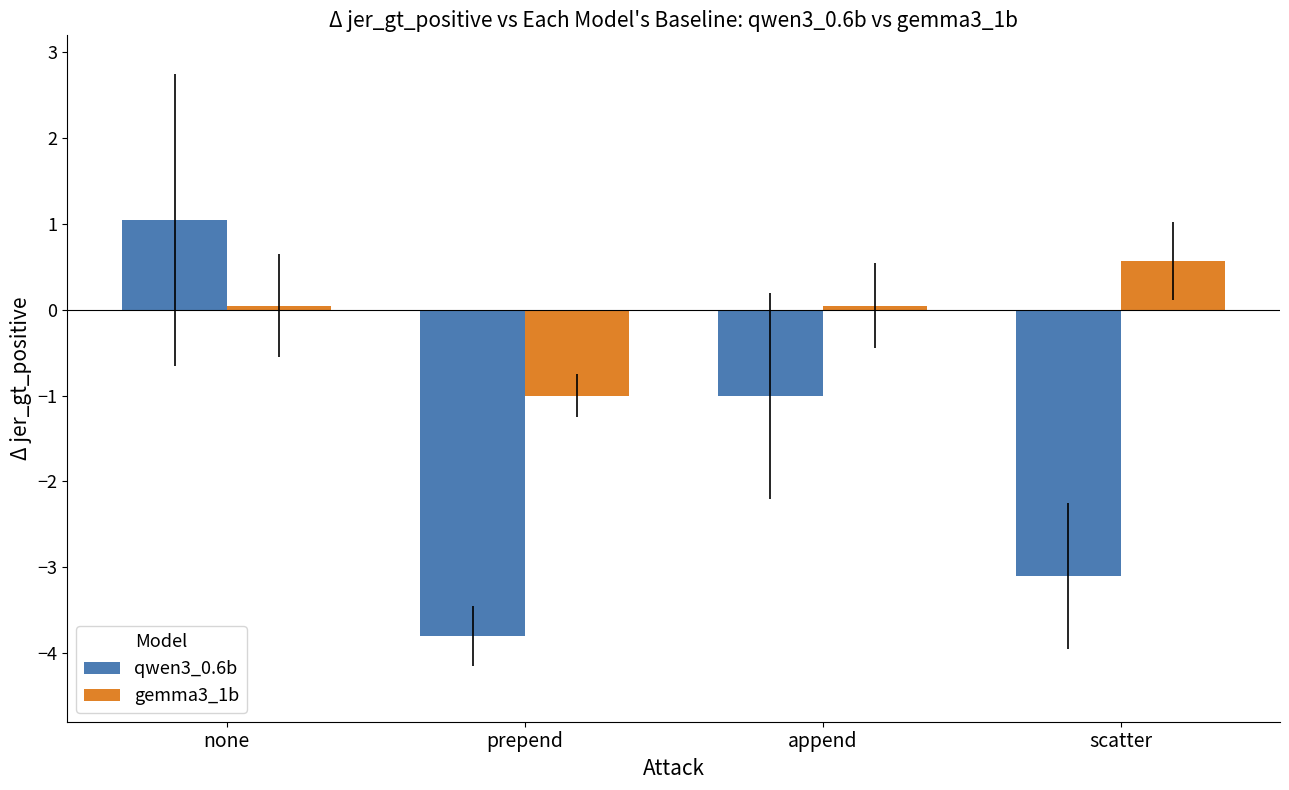

What is the value of the qwen3_0.6b bar at the 3rd from the left?

-1.0